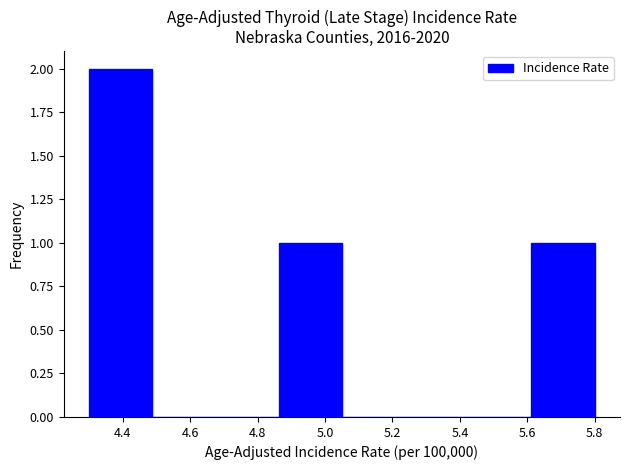

How tall is the bar that spans 4.30 to 4.48 on the x-axis? Neither the bar edges nor the heights are printed on the chart, so give them approximately, as read against the axes.

2